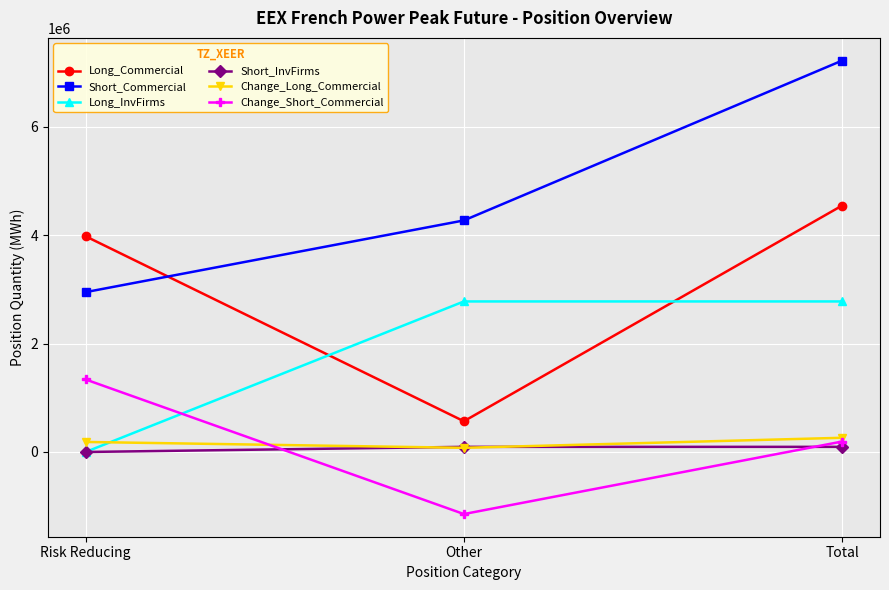

Is it true that Long_Commercial equals 3980964 at Risk Reducing?

True